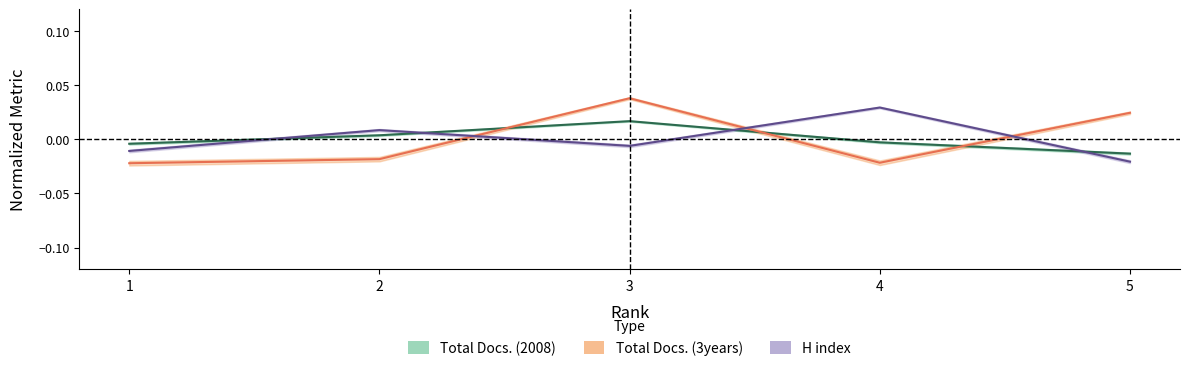

The value of Total Docs. (3years) at 3 is 0.0. True or false?

True